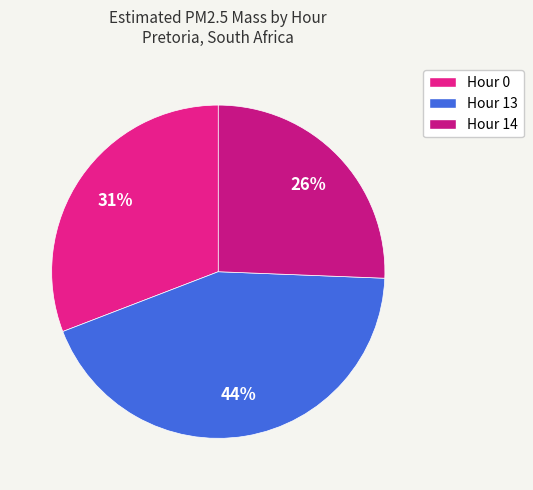

The Hour 13 slice represents 51% of the pie. True or false?

False